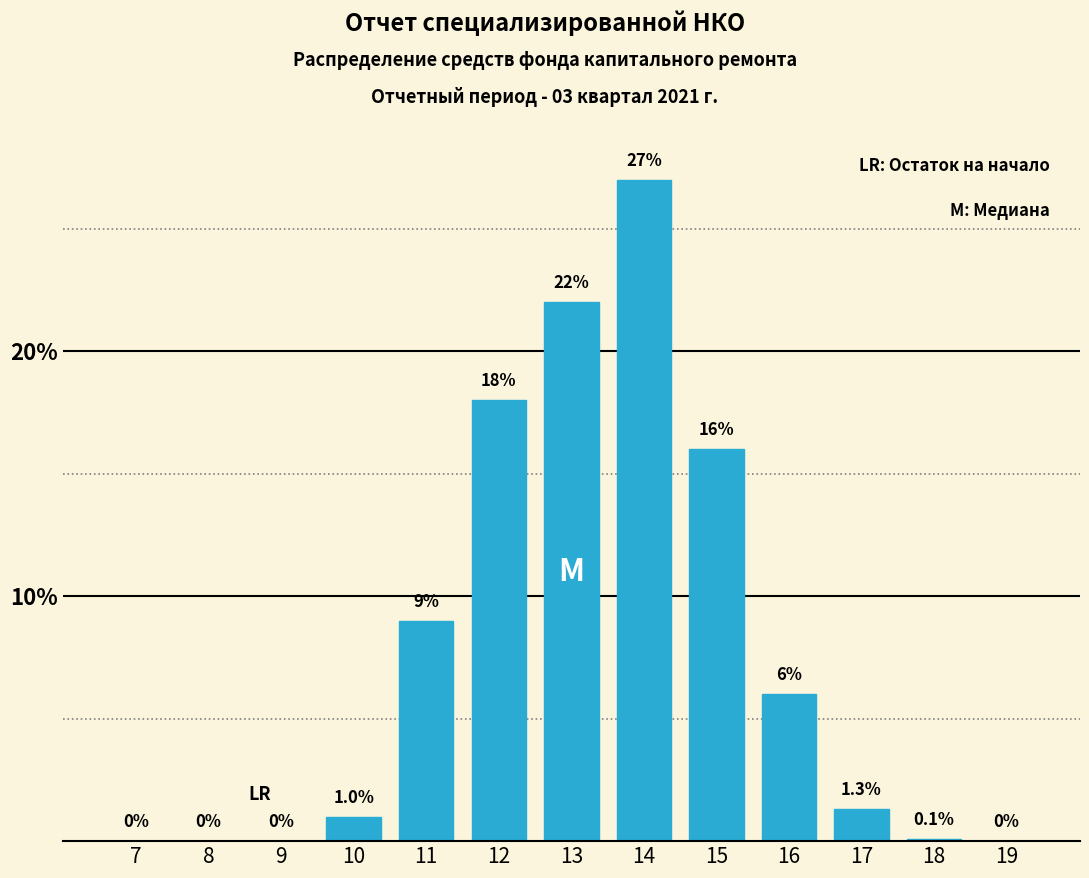

Reading left to right, extract all data points from this chart.

7=0.0	8=0.0	9=0.0	10=1.0	11=9.0	12=18.0	13=22.0	14=27.0	15=16.0	16=6.0	17=1.3	18=0.1	19=0.0